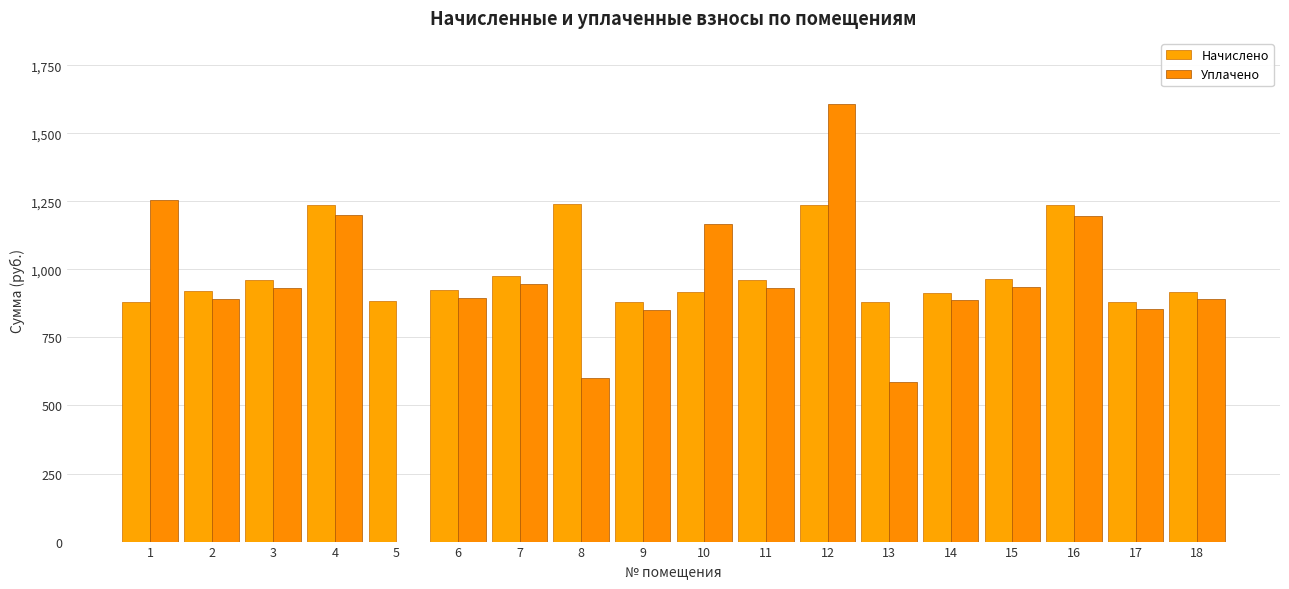

True or false: Уплачено has a value of 1940.0 at 1.

False